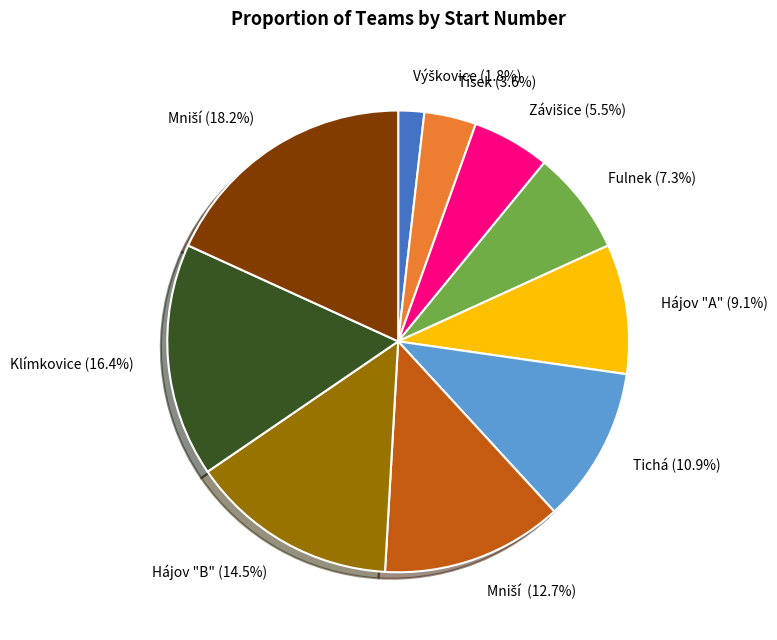

Is there any slice that represents more than half of the pie?

No